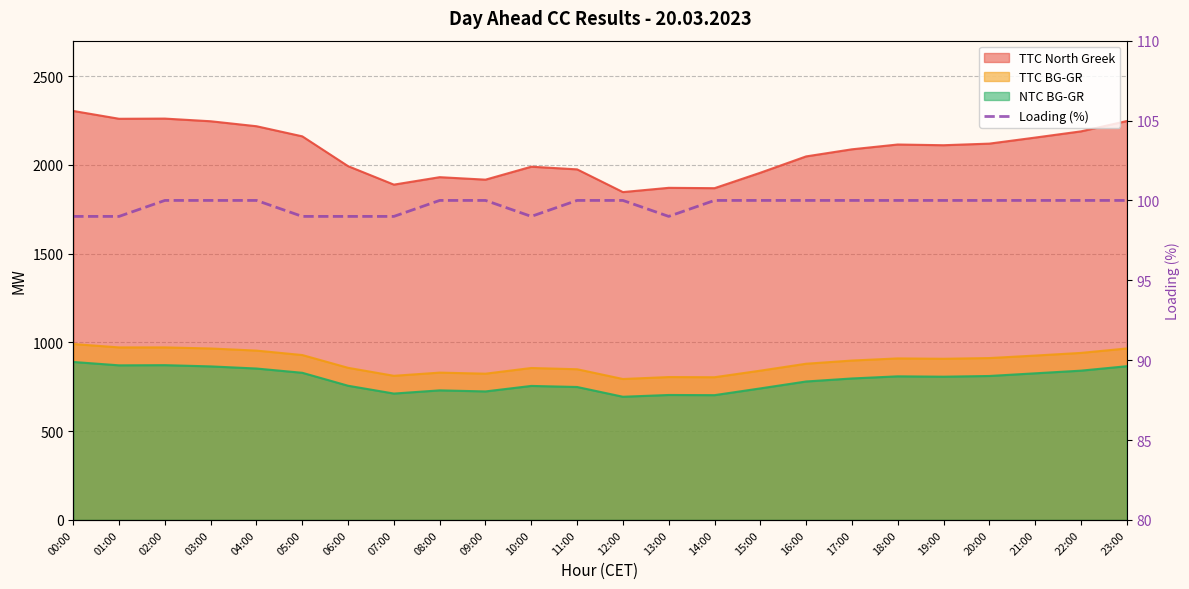

How many categories are shown in the chart?

24